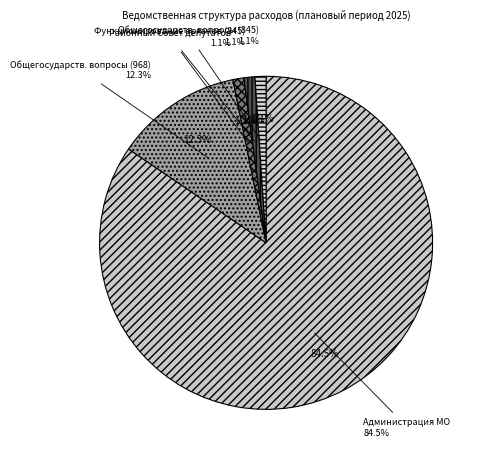

Rank the categories by value from lowest to highest.

Районный Совет депутатов, Общегосударственные вопросы (845), Функционирование органов (845), Общегосударственные вопросы (968), Администрация МО